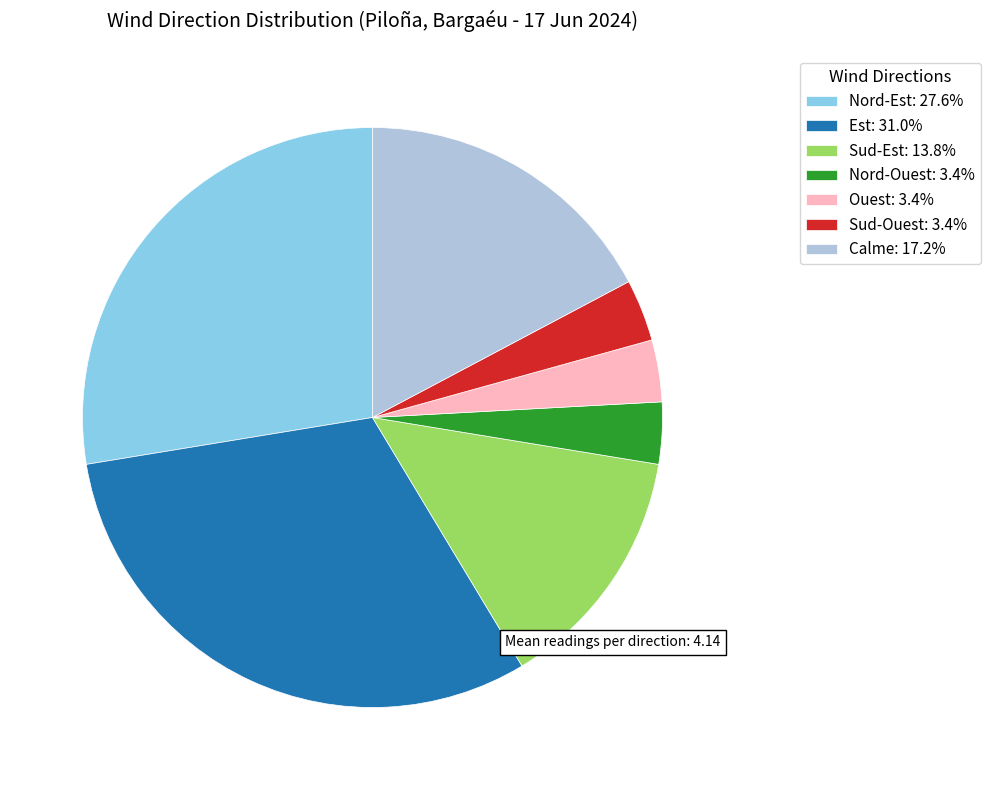

The Calme slice represents 17% of the pie. True or false?

True